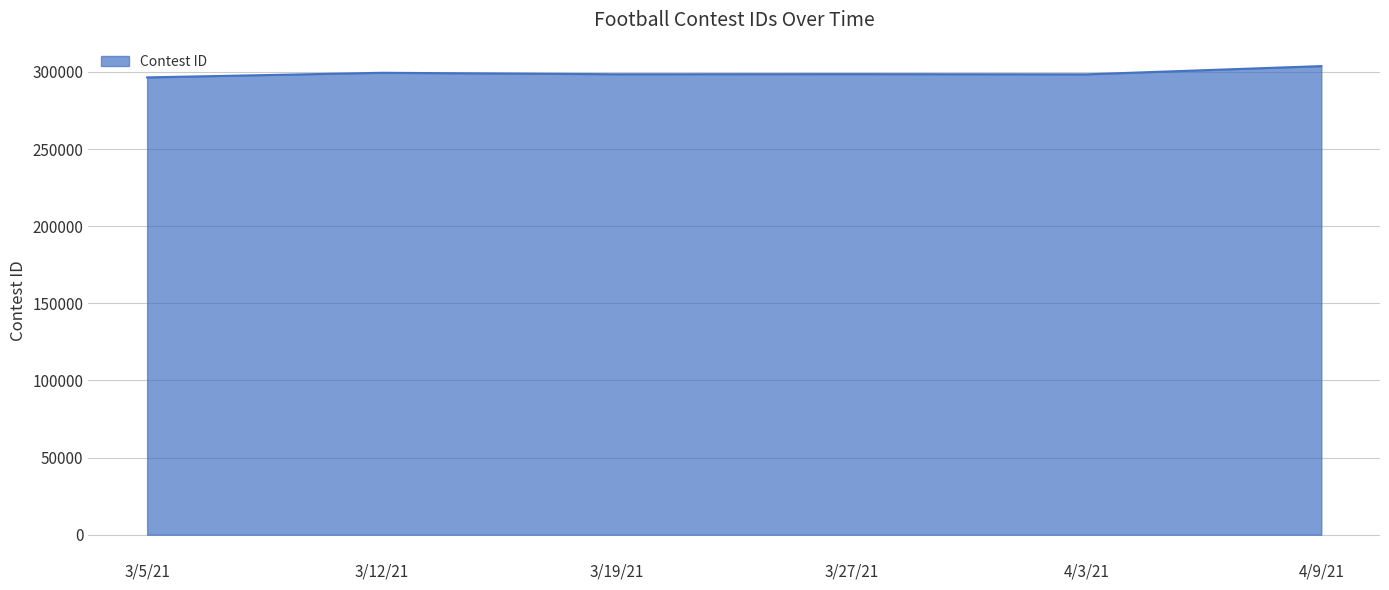

What is the ratio of the value at 3/12/21 to the value at 3/27/21?

1.0